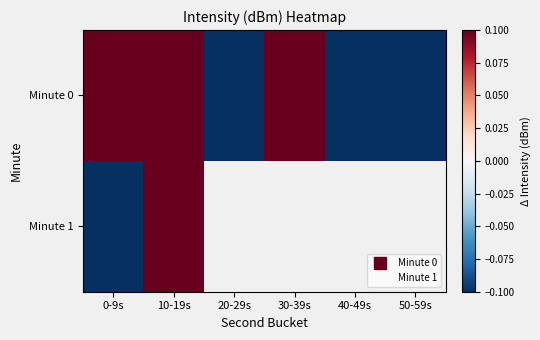

Which series has the largest range (max minus min)?

Minute 0